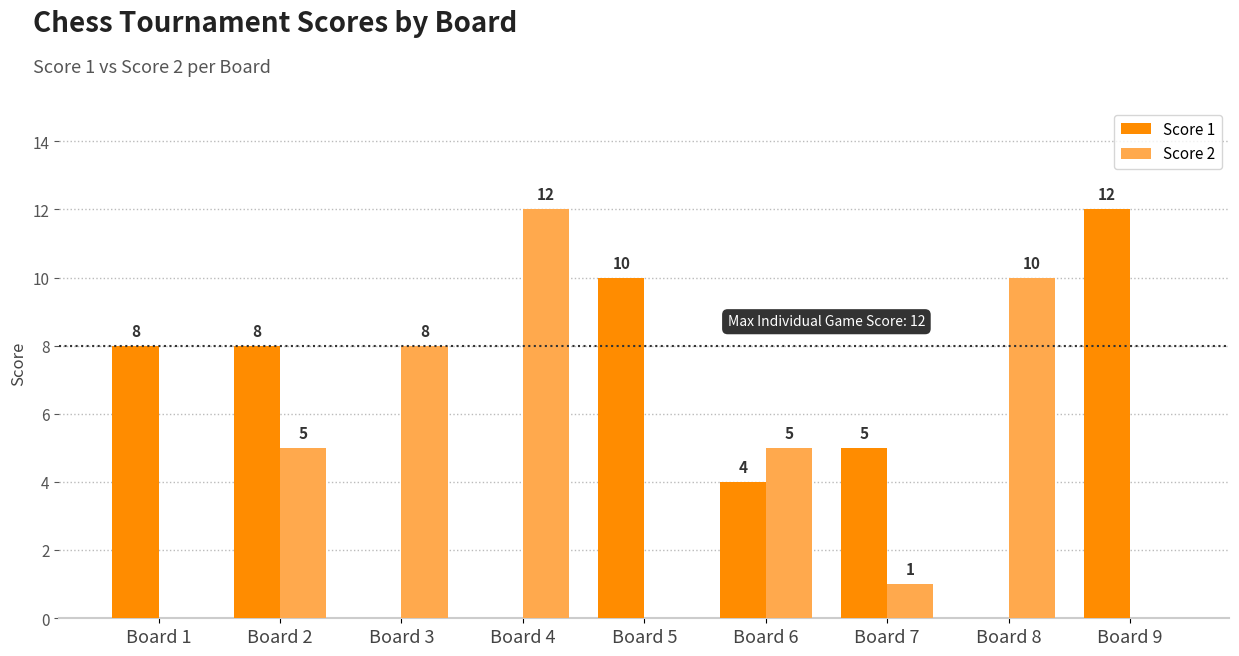

How many groups of bars are there?

9